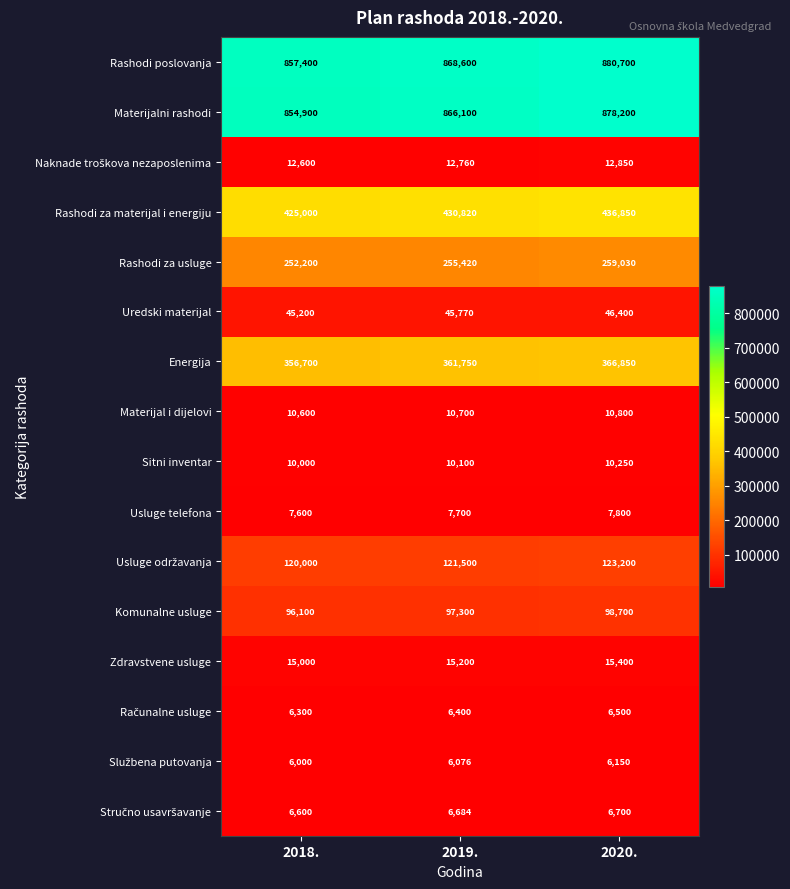

What is the sum of the Usluge telefona values at 2019. and 2018.?

15300